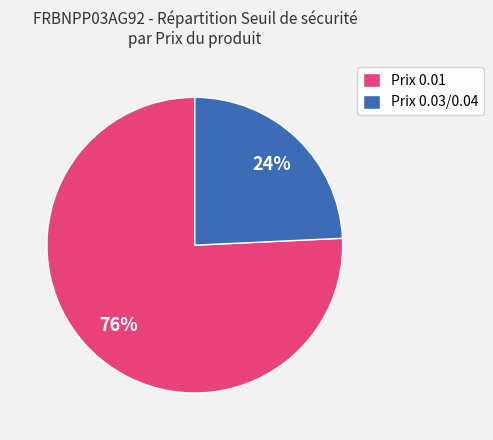

Is Prix 0.03/0.04 the majority of the pie?

No